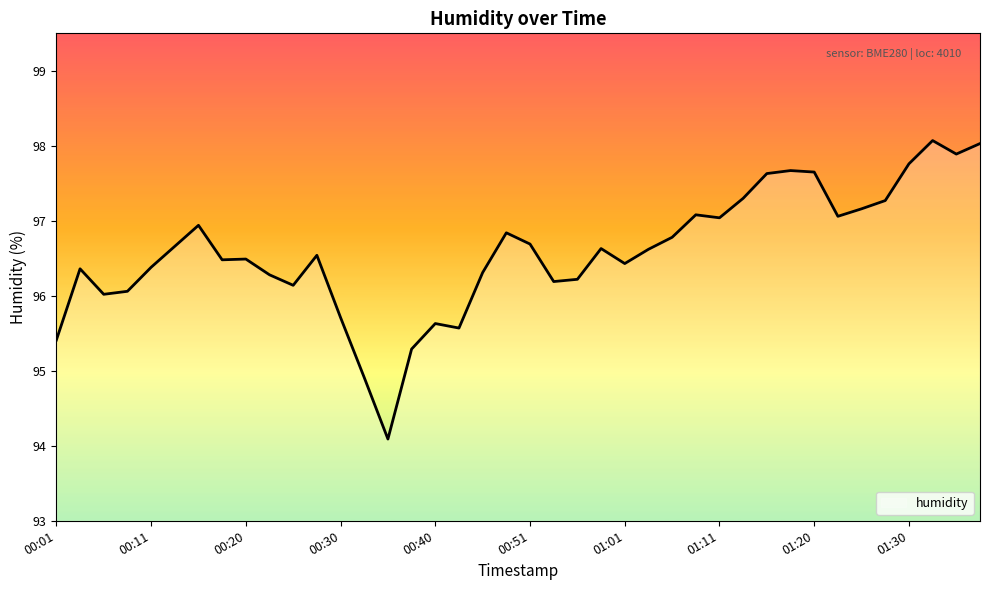

What is the difference between the maximum and minimum values?

4.0